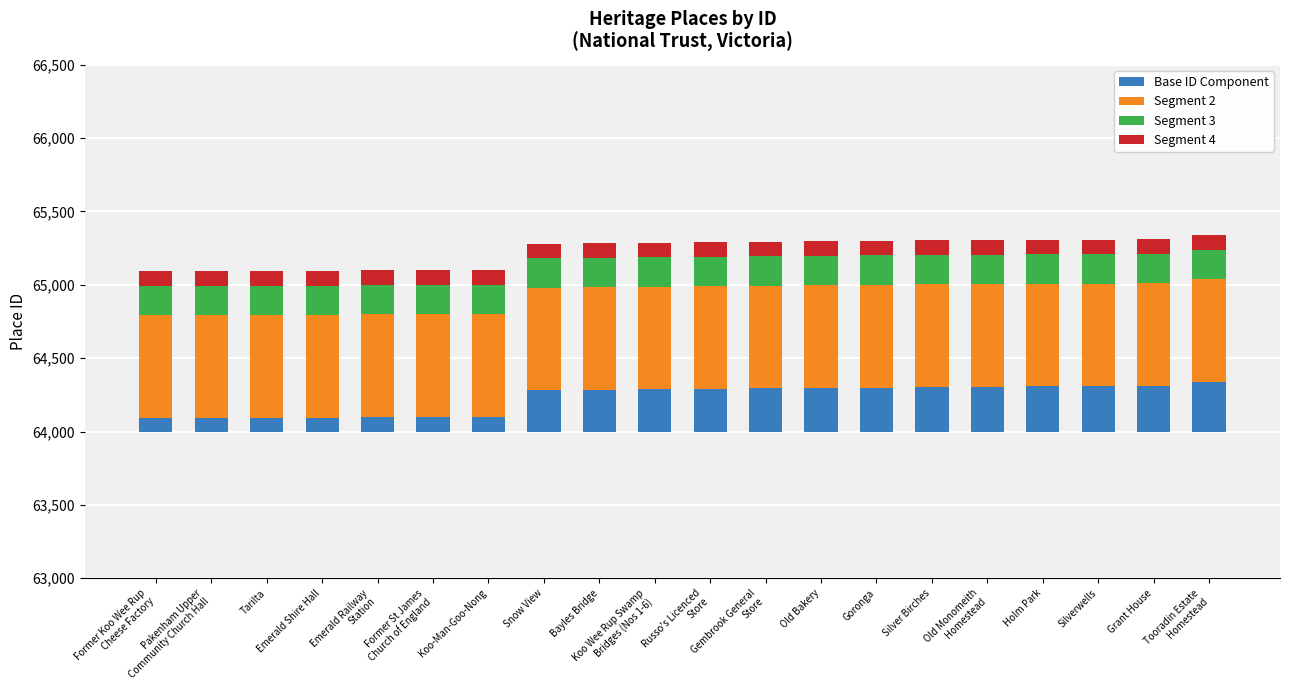

Rank the series by their maximum value, from highest to lowest.

Segment 2, Base ID Component, Segment 3, Segment 4